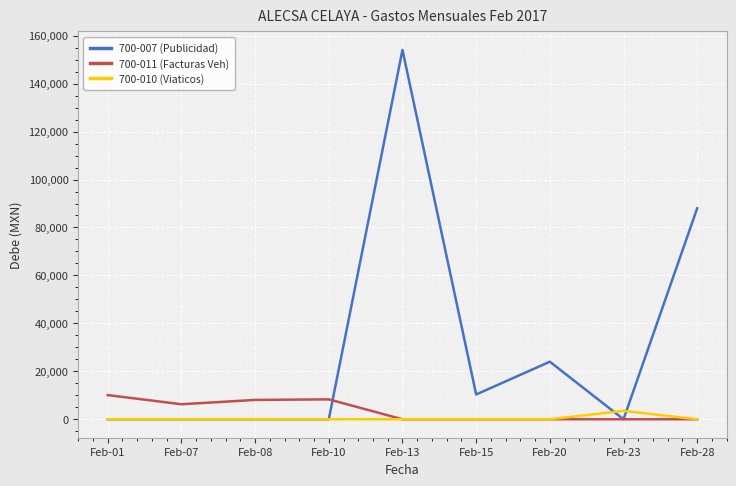

Which series has the largest total across all categories?

700-007 (Publicidad)